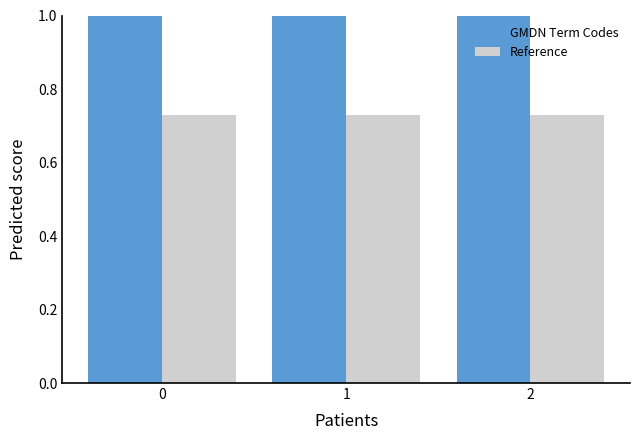

What is the value of the GMDN Term Codes bar at the 3rd from the left?

1.0